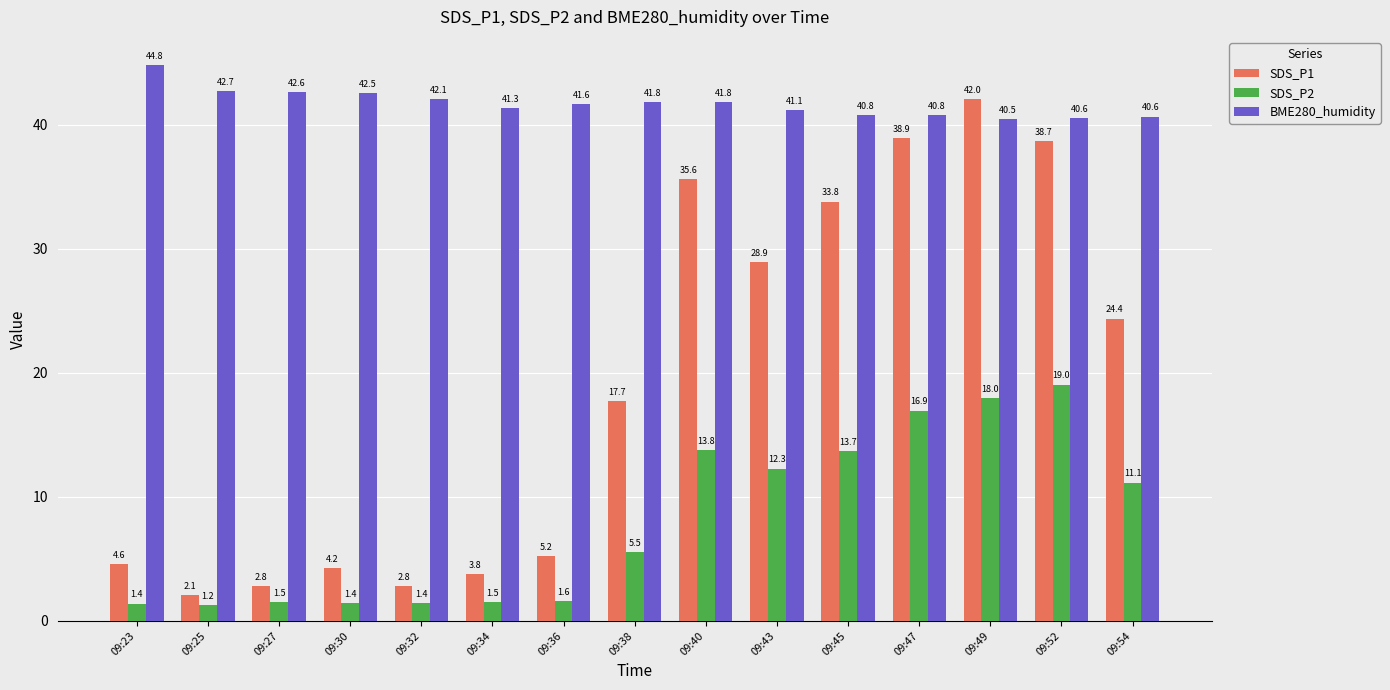

Is it true that BME280_humidity equals 73.4 at 09:30?

False